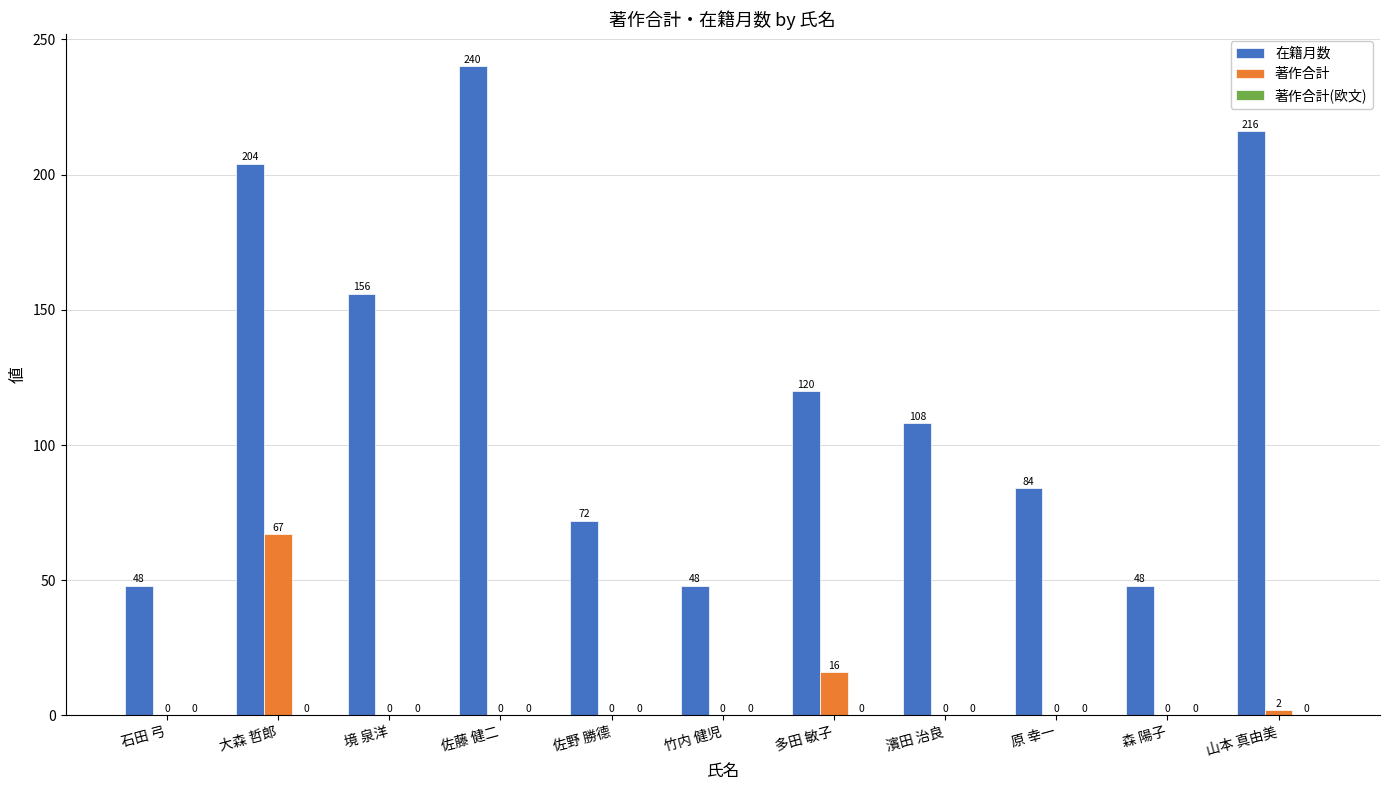

What is the sum of all 在籍月数 values?

1344